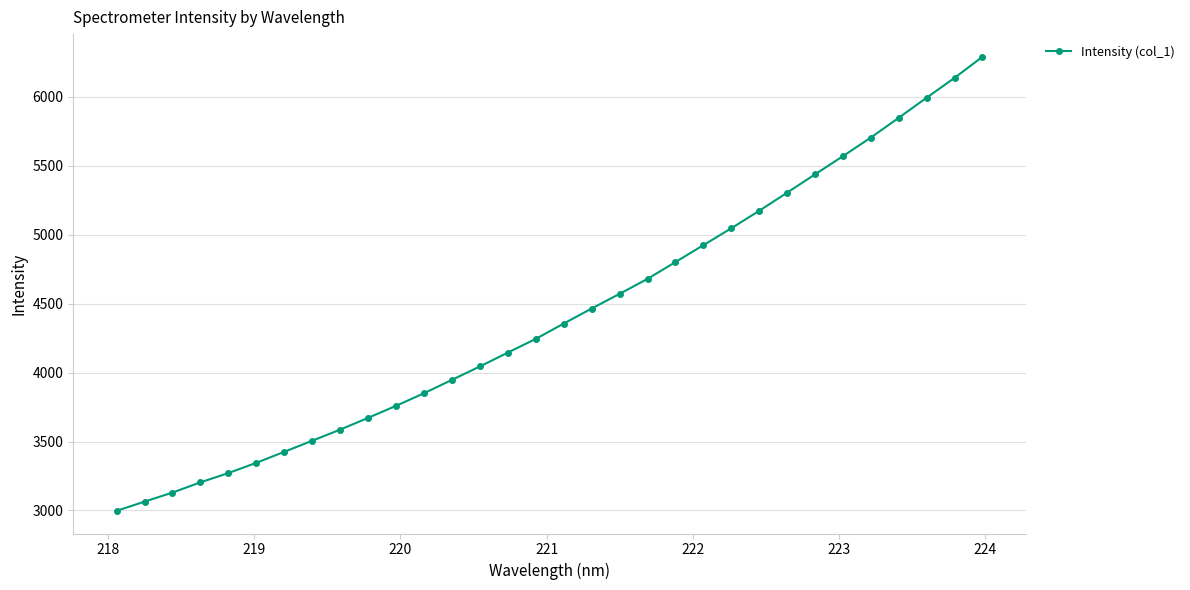

What is the value of the 31st point from the left?

6136.6